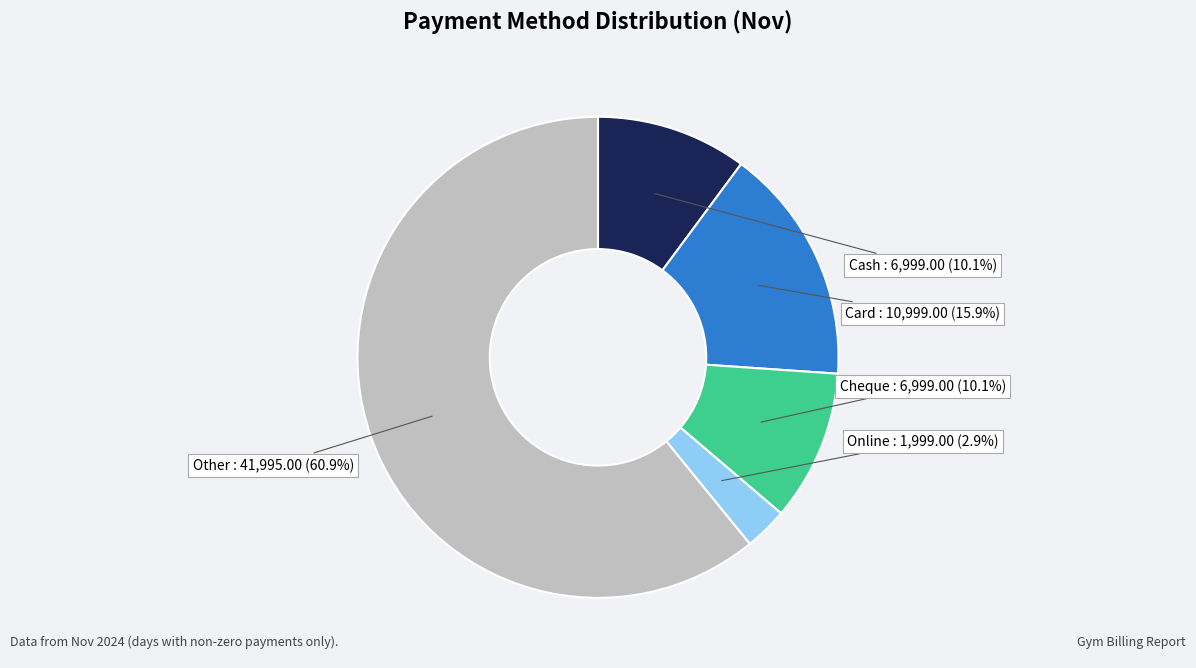

Is the sum of Online and Other greater than half?

Yes